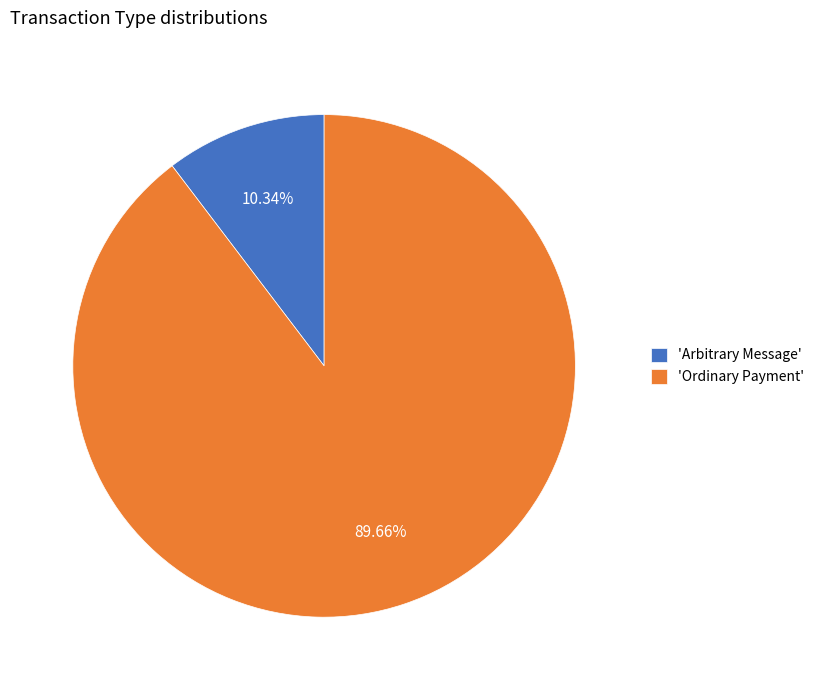

What is the smallest slice in the pie chart?

'Arbitrary Message'